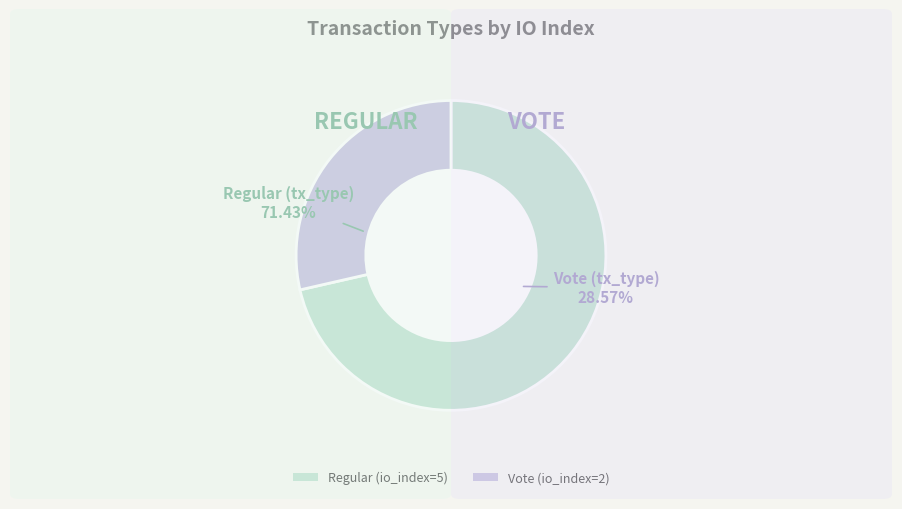

Do Regular (io_index=5) and Vote (io_index=2) together represent more than half of the pie?

Yes